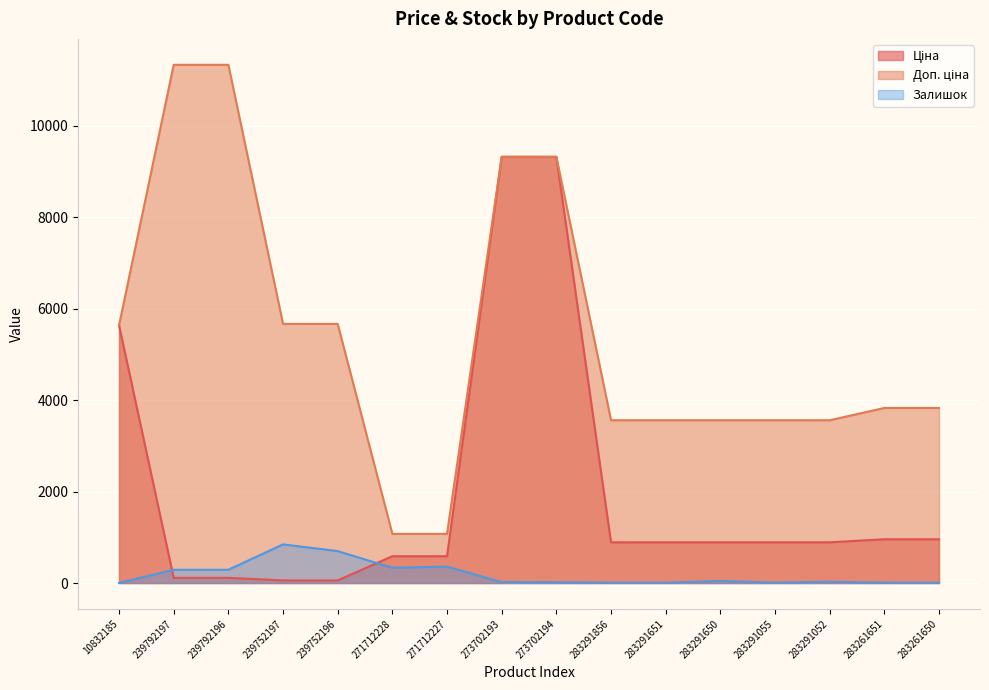

True or false: Залишок and Доп. ціна intersect in this chart.

False